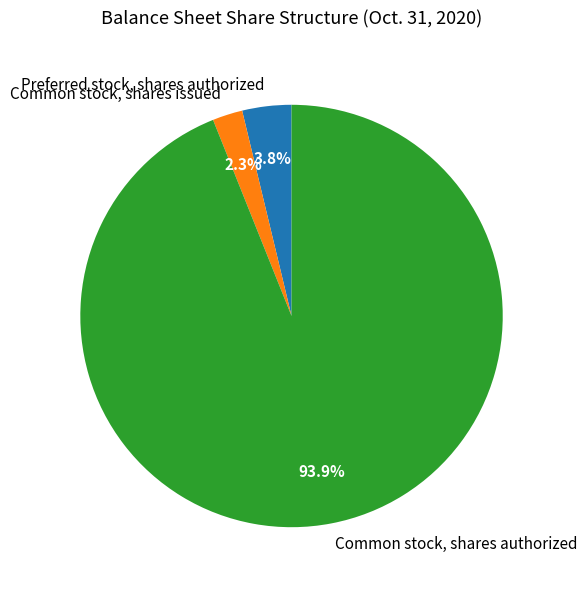

To the nearest percent, what percentage of the pie is Preferred stock, shares authorized?

4%